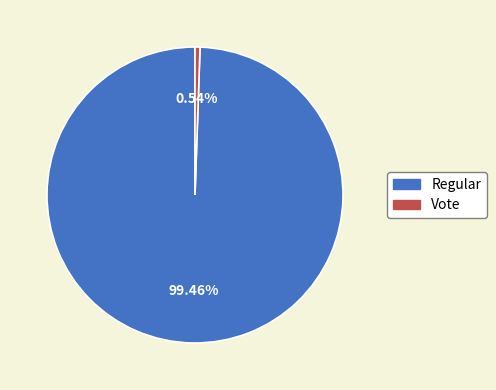

What is the largest slice in the pie chart?

Regular